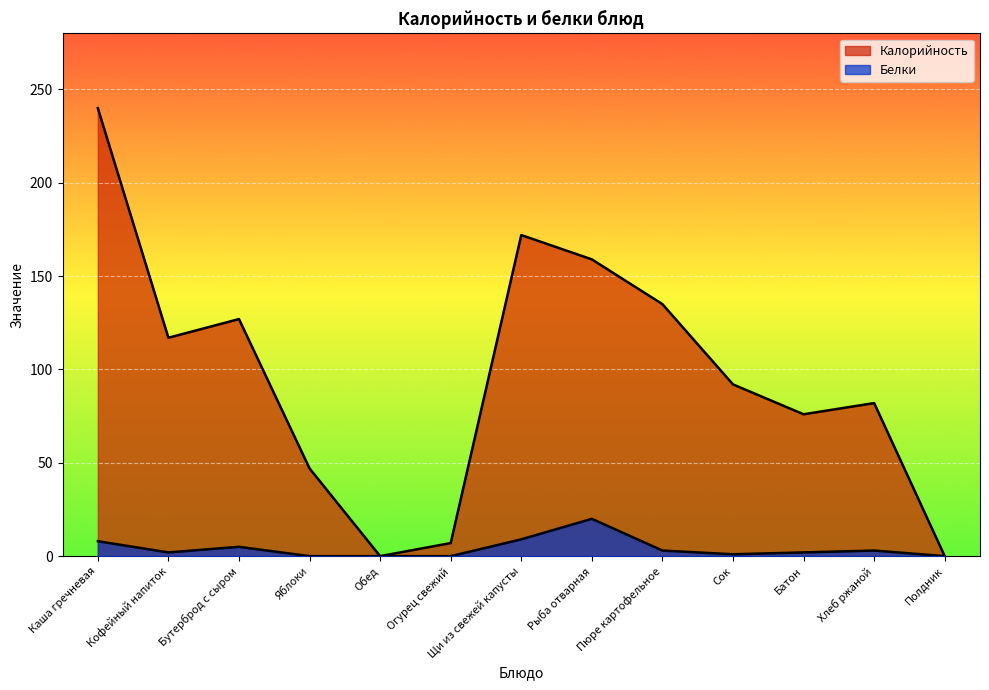

True or false: Калорийность and Белки cross at least once.

False